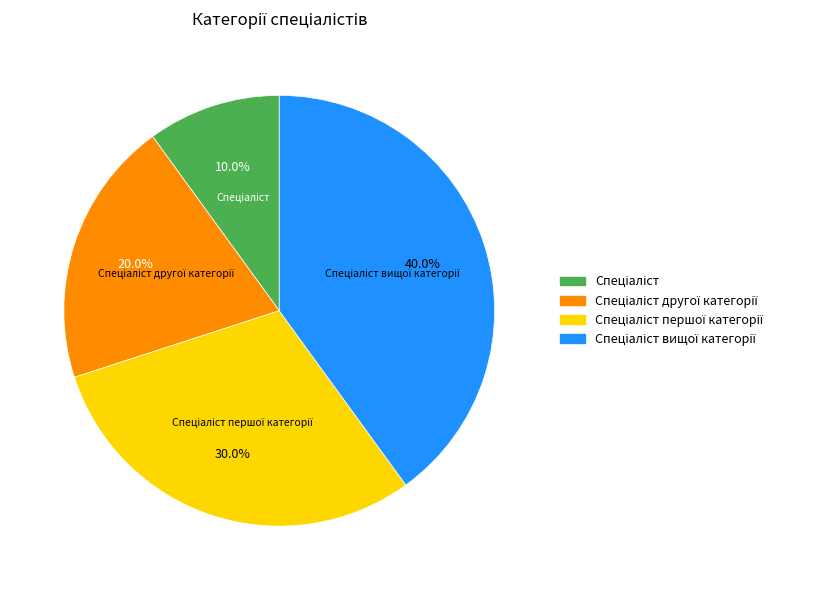

Is there a majority slice in this chart?

No